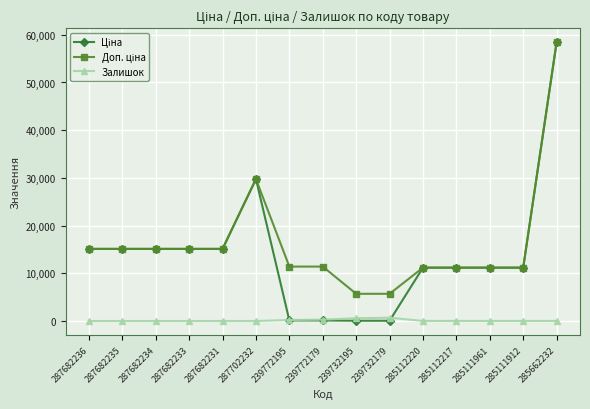

What is the label of the 7th point from the left?

239772195